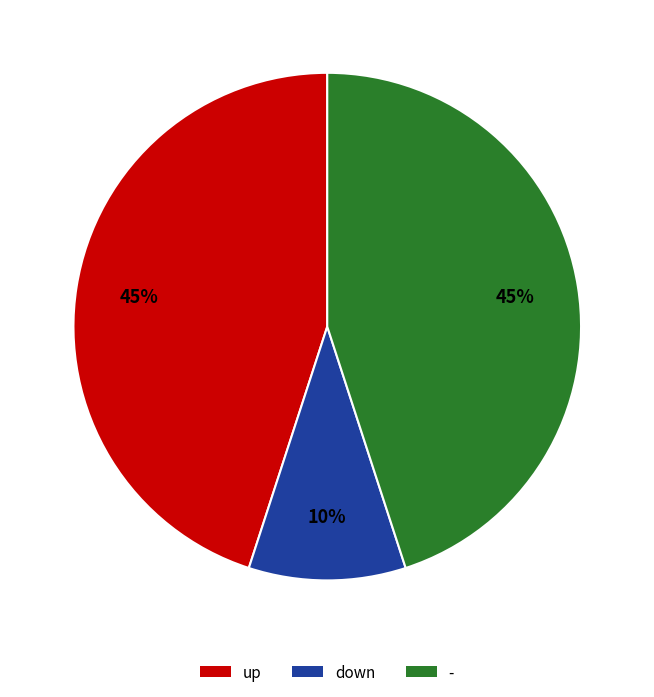

Is the sum of - and up greater than half?

Yes